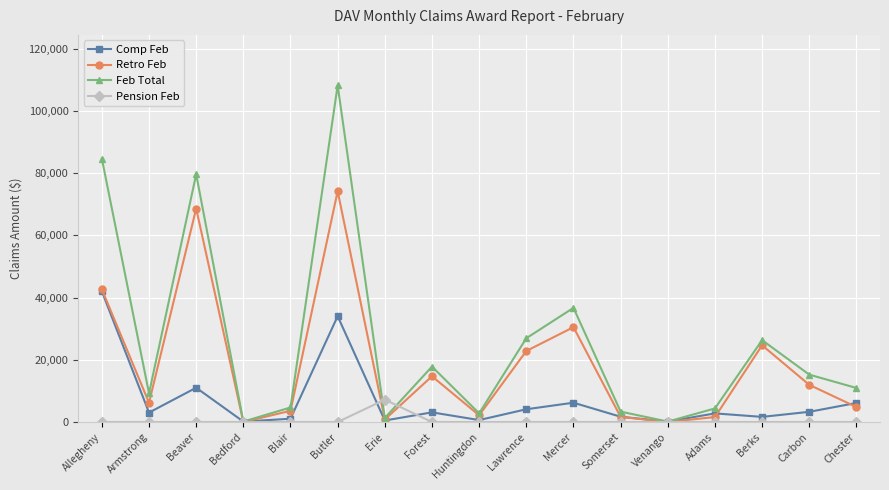

What is the difference between the maximum and second lowest values in the Retro Feb series?

74227